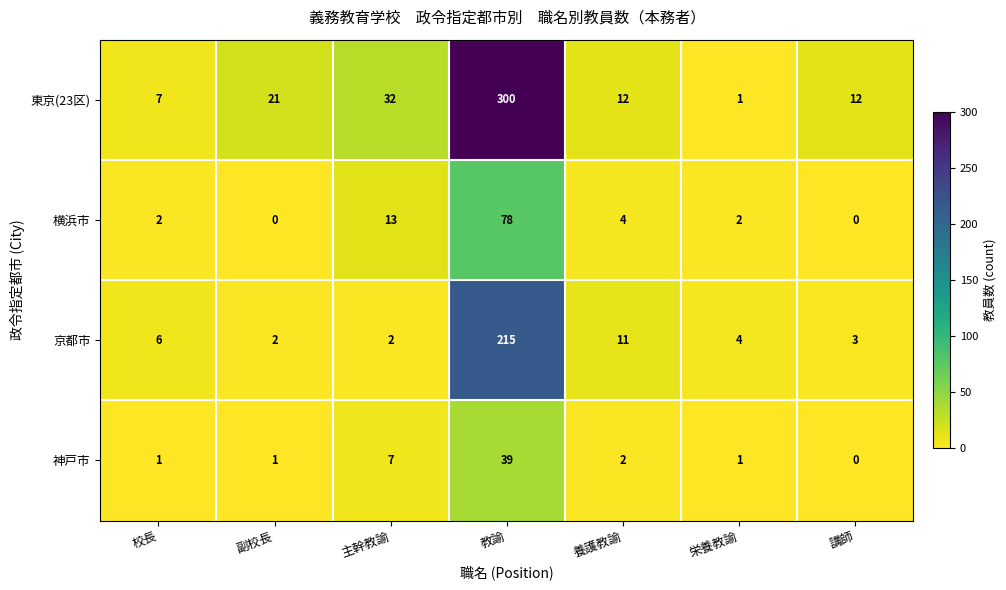

Is it true that 神戸市 equals 2 at 副校長?

False